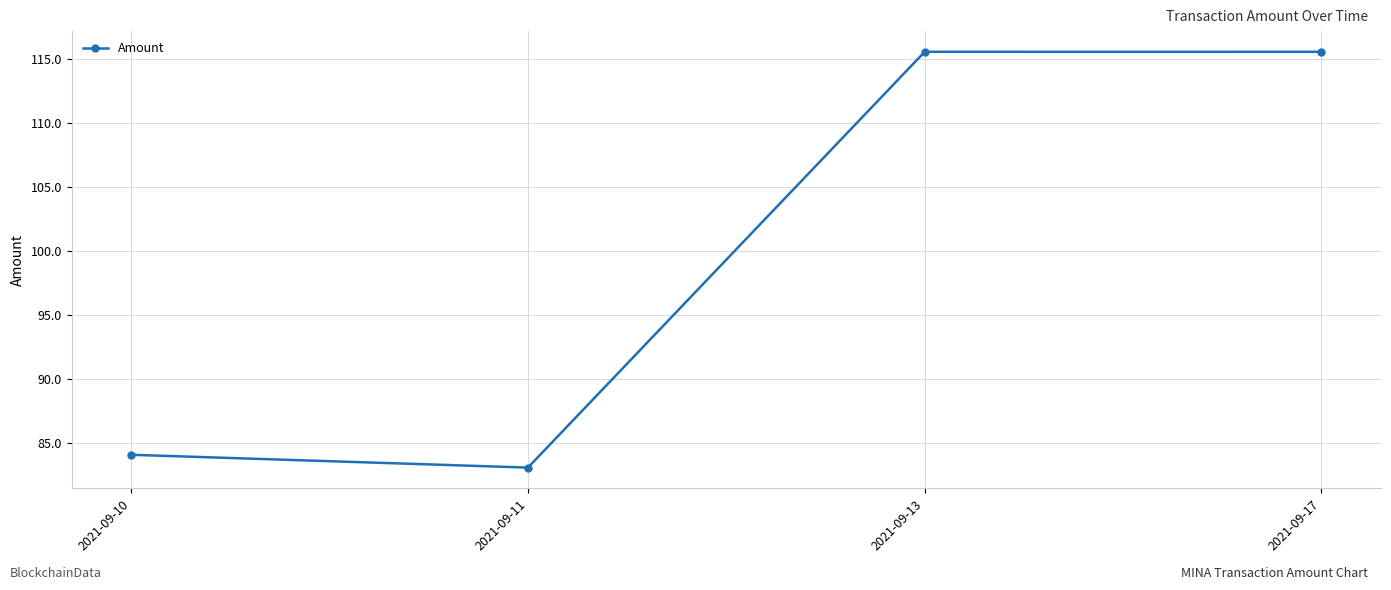

At which category does the data reach its first local peak?

2021-09-13